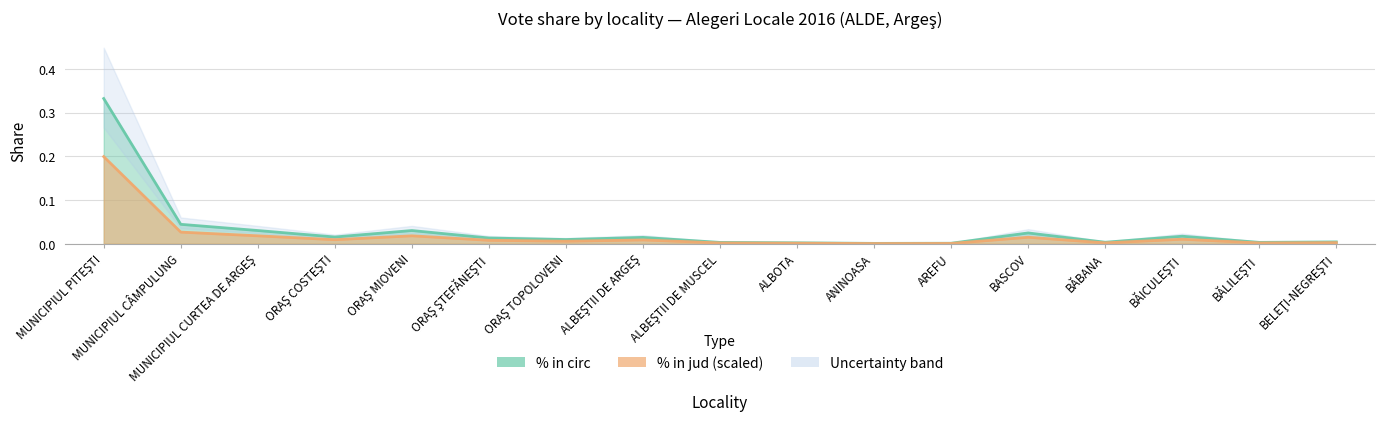

Which series has the widest spread of values?

% in circ